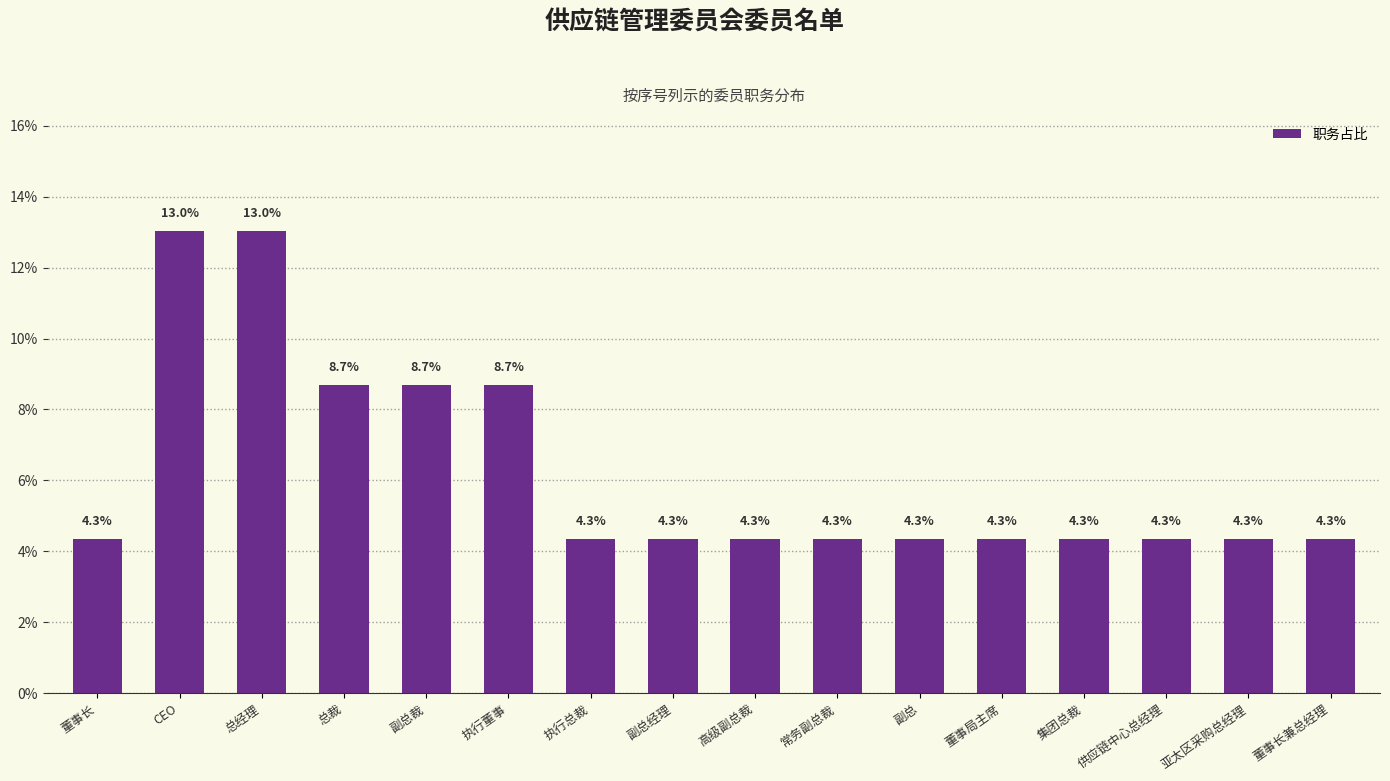

True or false: the data shows 2.4 at 亚太区采购总经理.

False